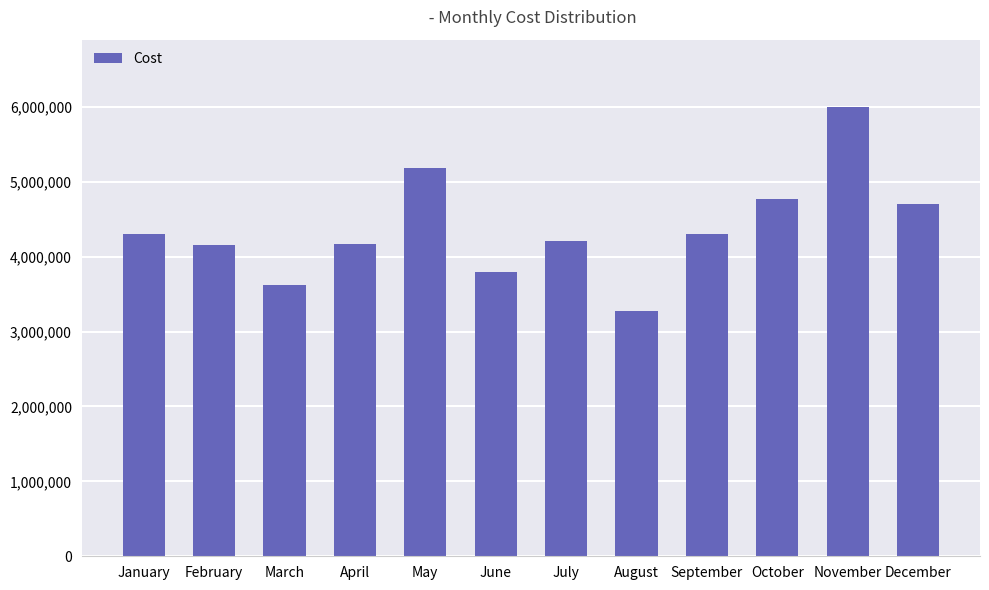

True or false: the data shows 4768039 at October.

True